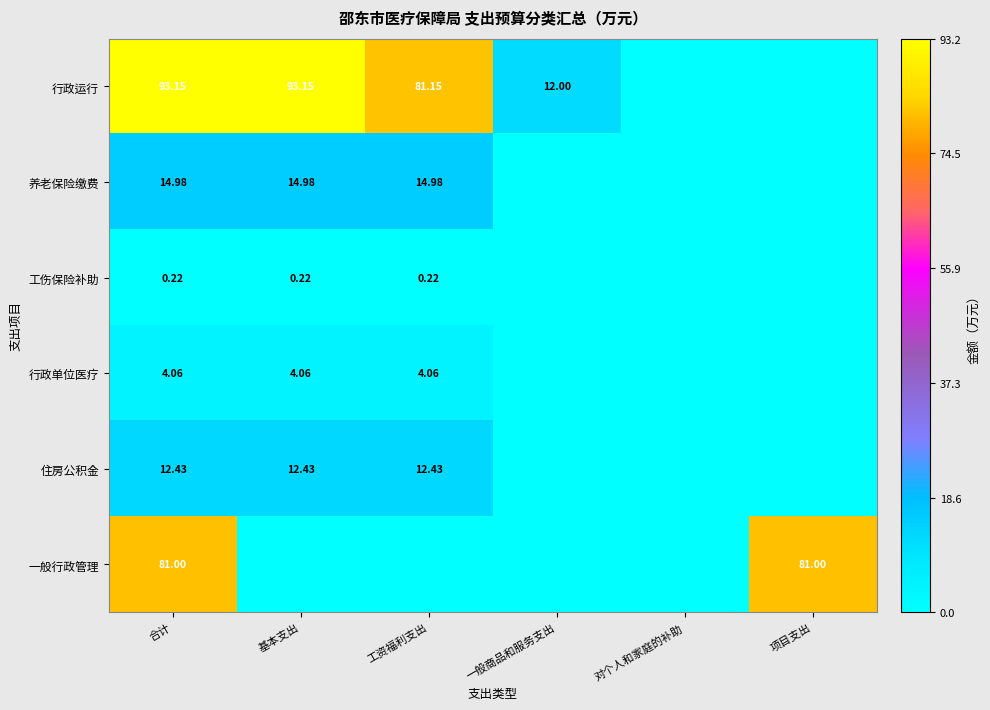

Is the value of 工伤保险补助 at 基本支出 greater than the value of 行政单位医疗 at 工资福利支出?

No